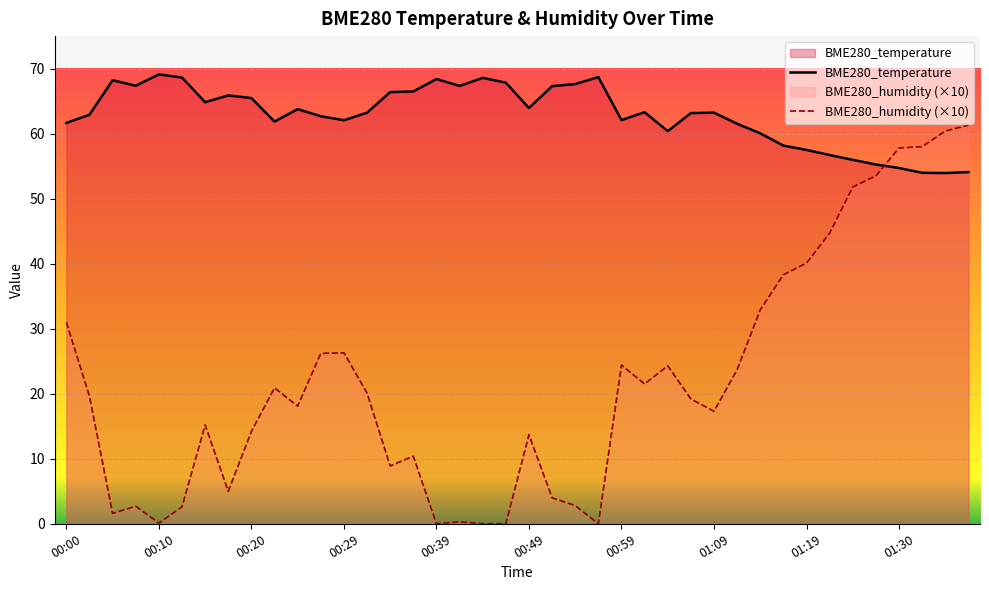

Read the BME280_temperature value at 00:42.

67.3